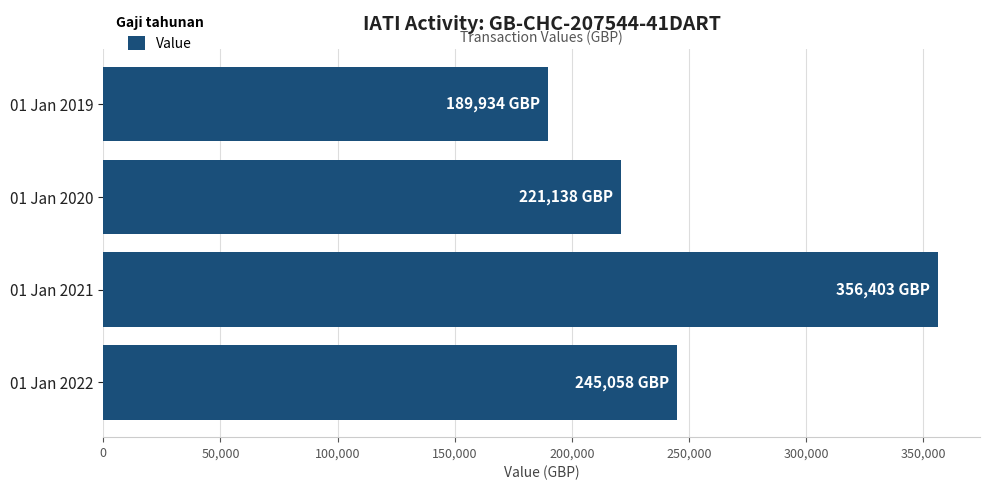

What is the change in value from 01 Jan 2021 to 01 Jan 2020?

-135265